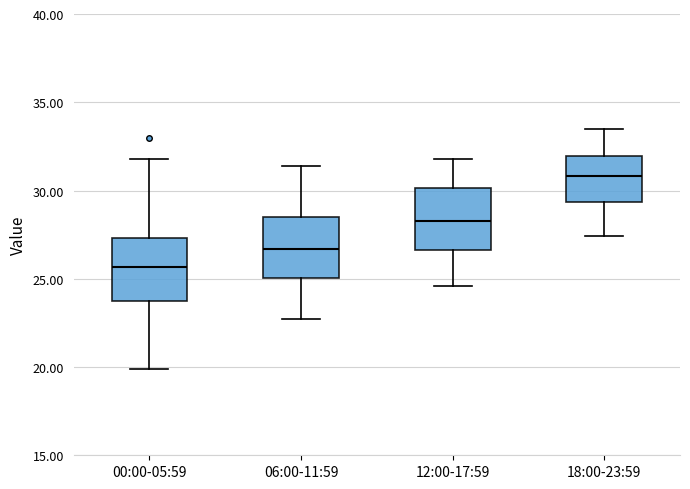

Which box's median line is the lowest?

00:00-05:59